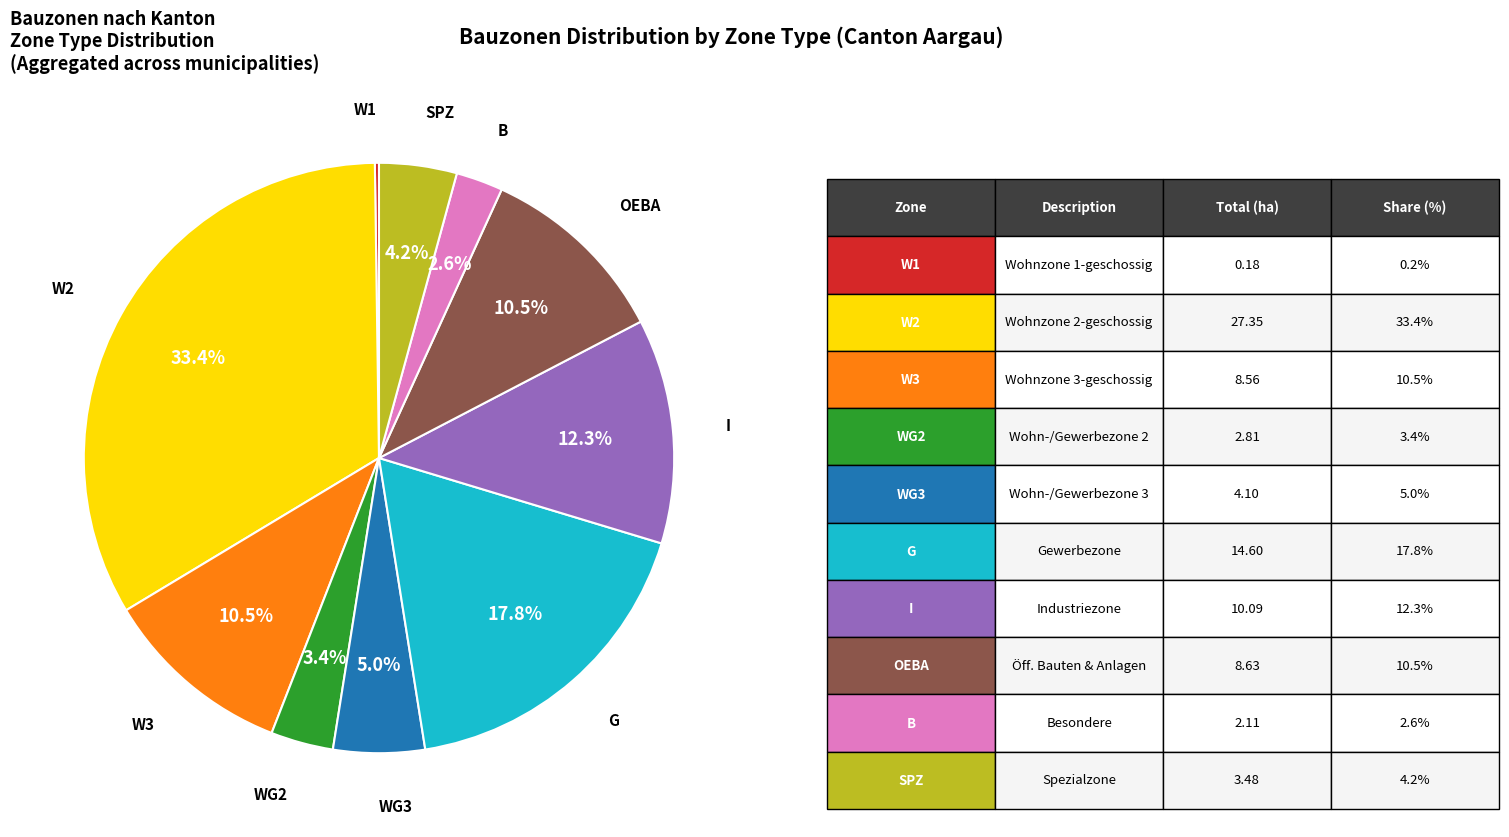

Is there a majority slice in this chart?

No